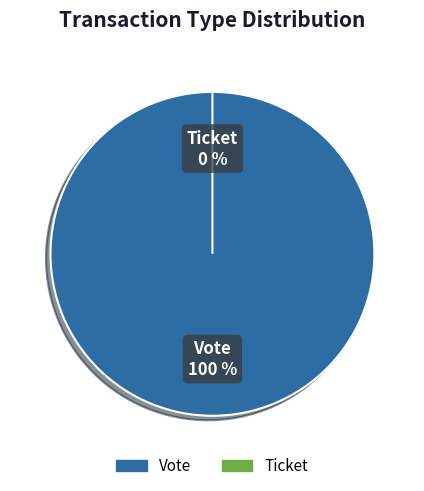

Which category has the biggest portion of the pie?

Vote